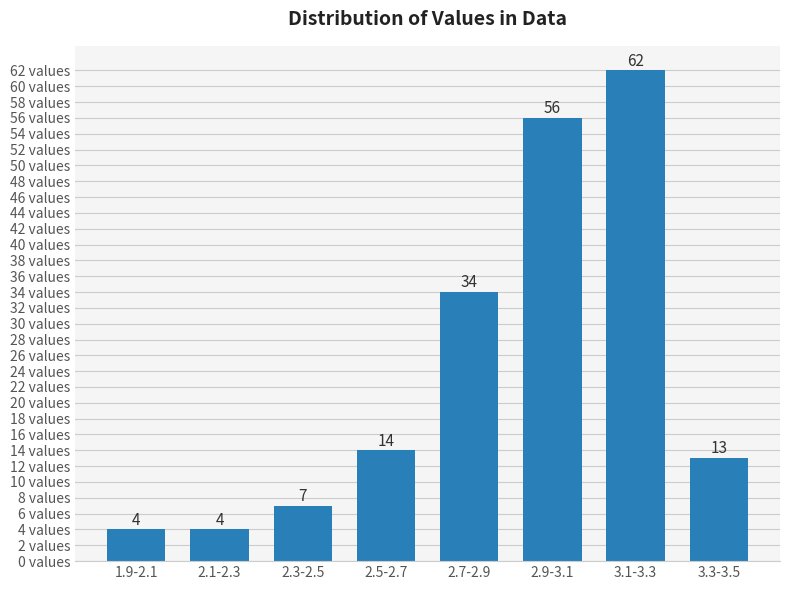

Reading right to left, what are all the values shown in this chart?

3.3-3.5=13	3.1-3.3=62	2.9-3.1=56	2.7-2.9=34	2.5-2.7=14	2.3-2.5=7	2.1-2.3=4	1.9-2.1=4